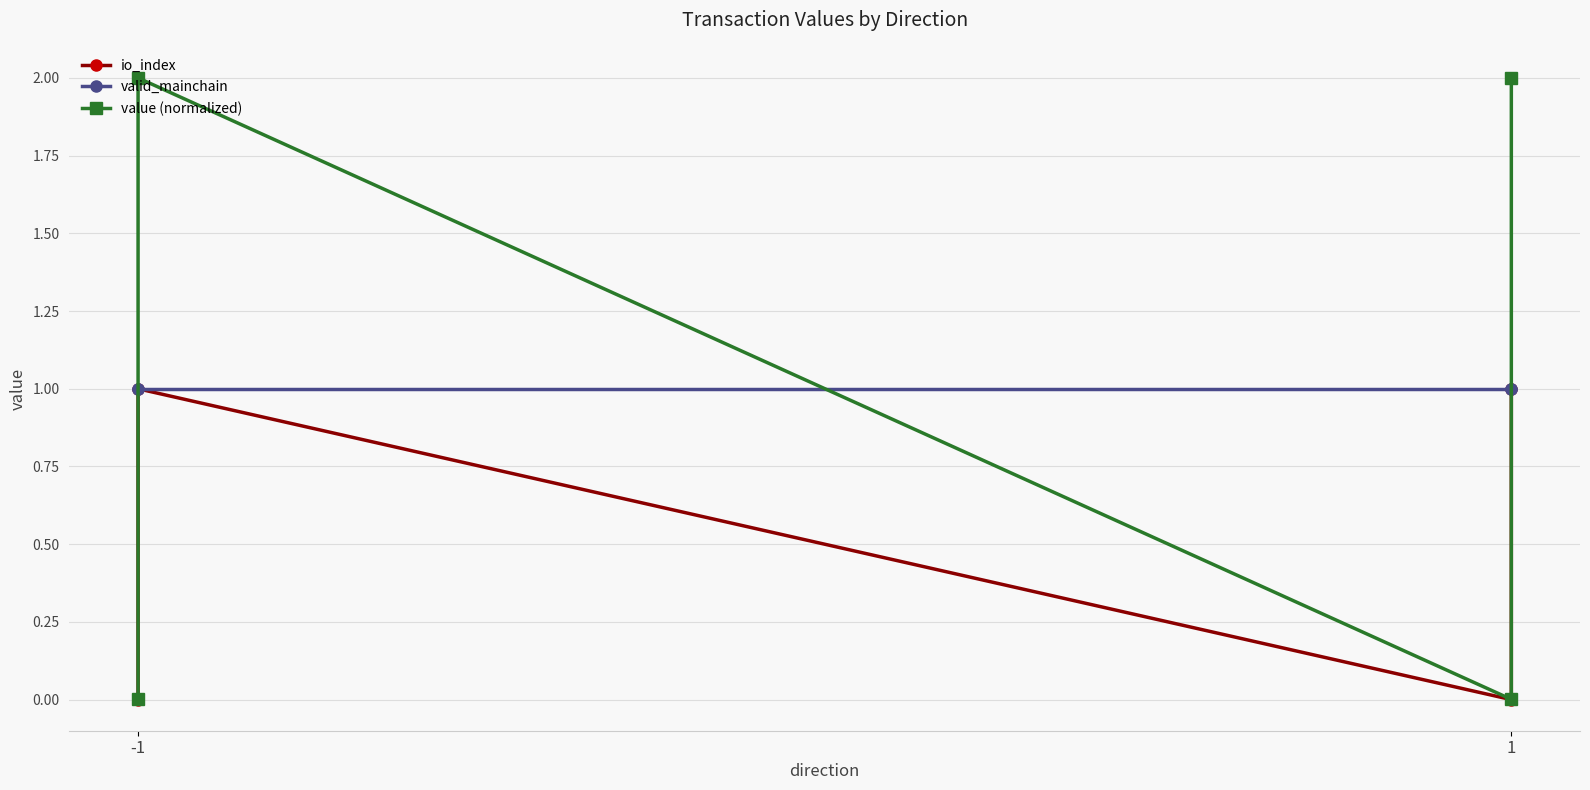

True or false: value (normalized) and io_index cross at least once.

False